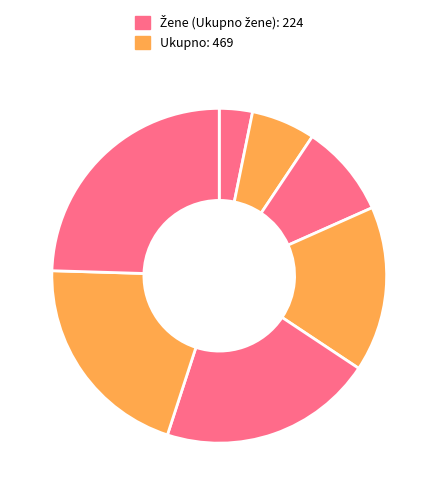

How many segments does this pie chart have?

7